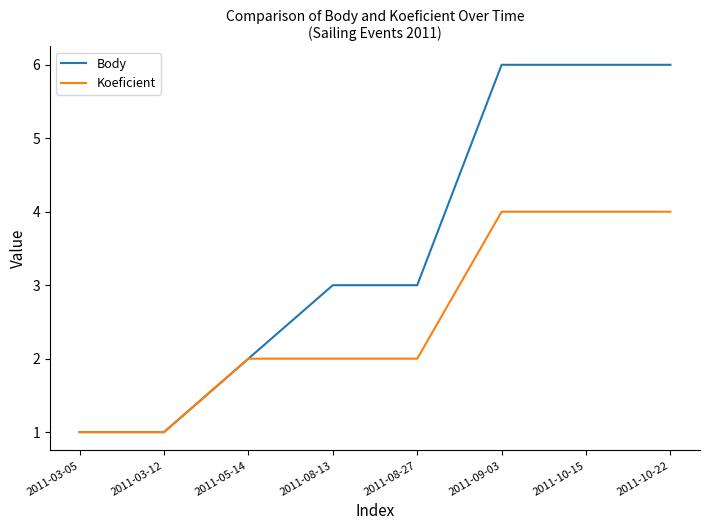

Between 2011-03-05 and 2011-09-03, which series saw the biggest shift?

Body